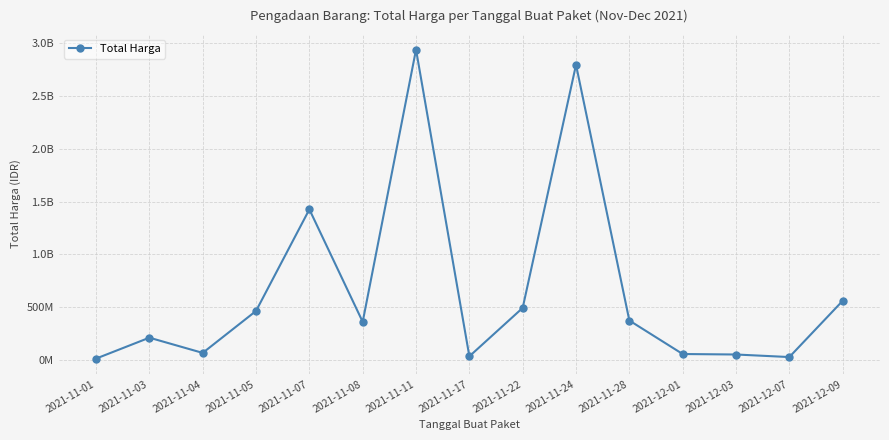

What is the difference between the values at 2021-11-24 and 2021-11-11?

143736340